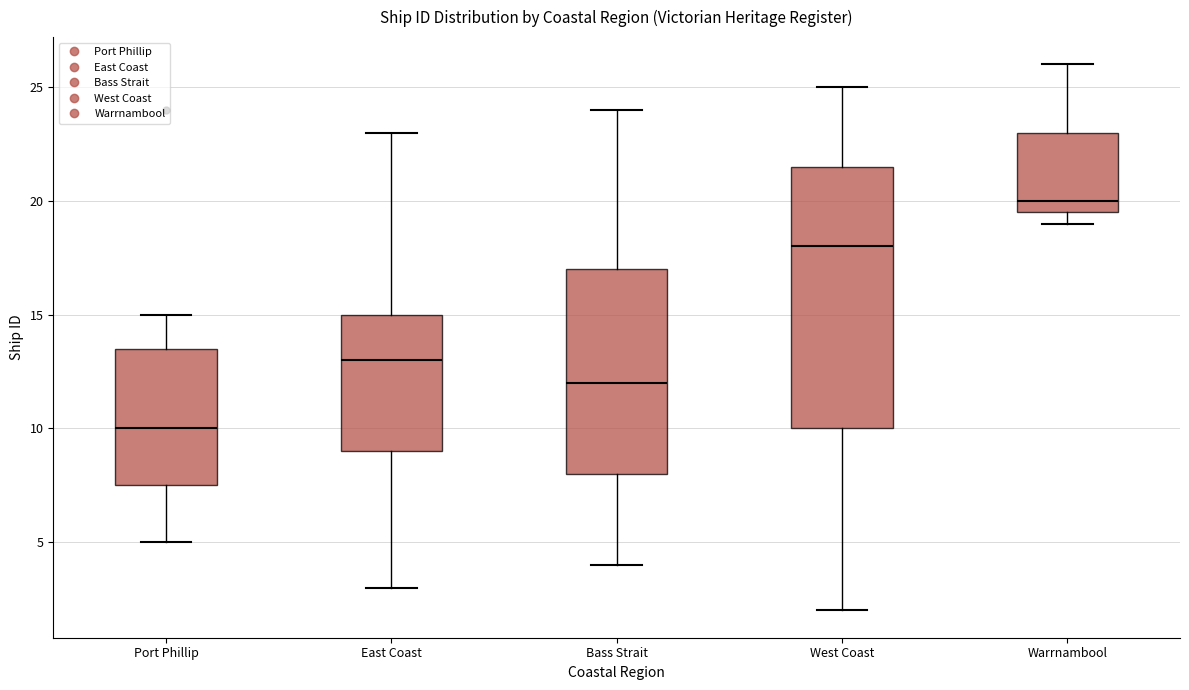

Comparing the boxes themselves (not the whiskers), which one is the tallest?

West Coast